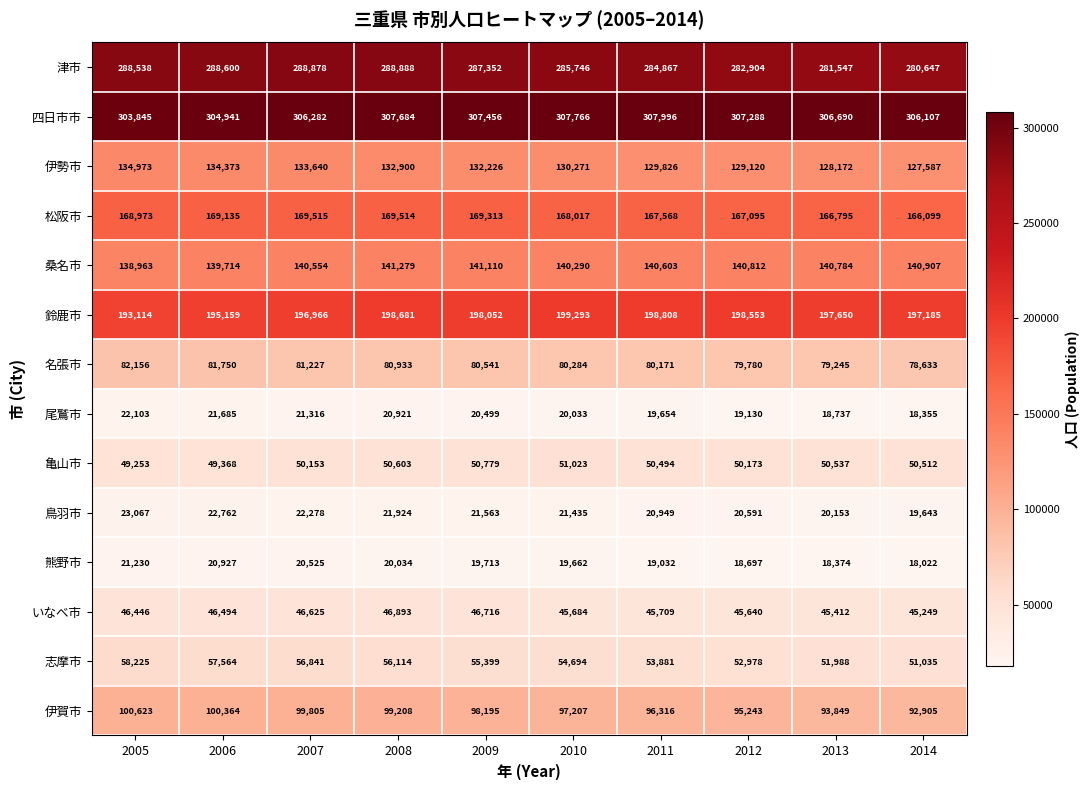

What is the total value across all series at 2012?

1608004